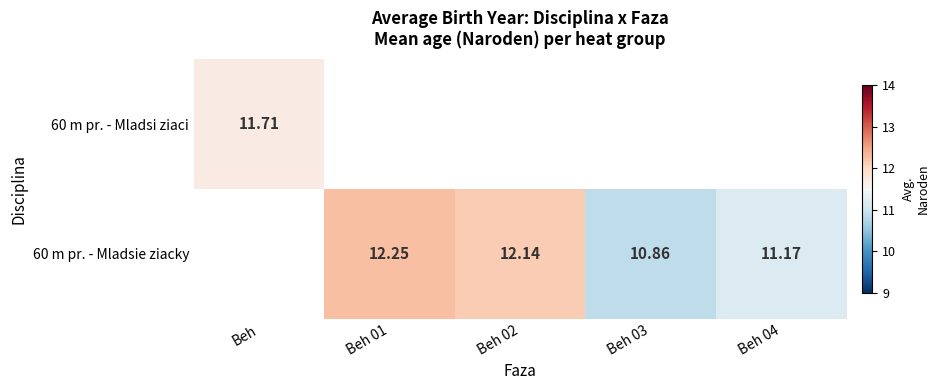

Between Beh 03 and Beh, which is larger?

Beh